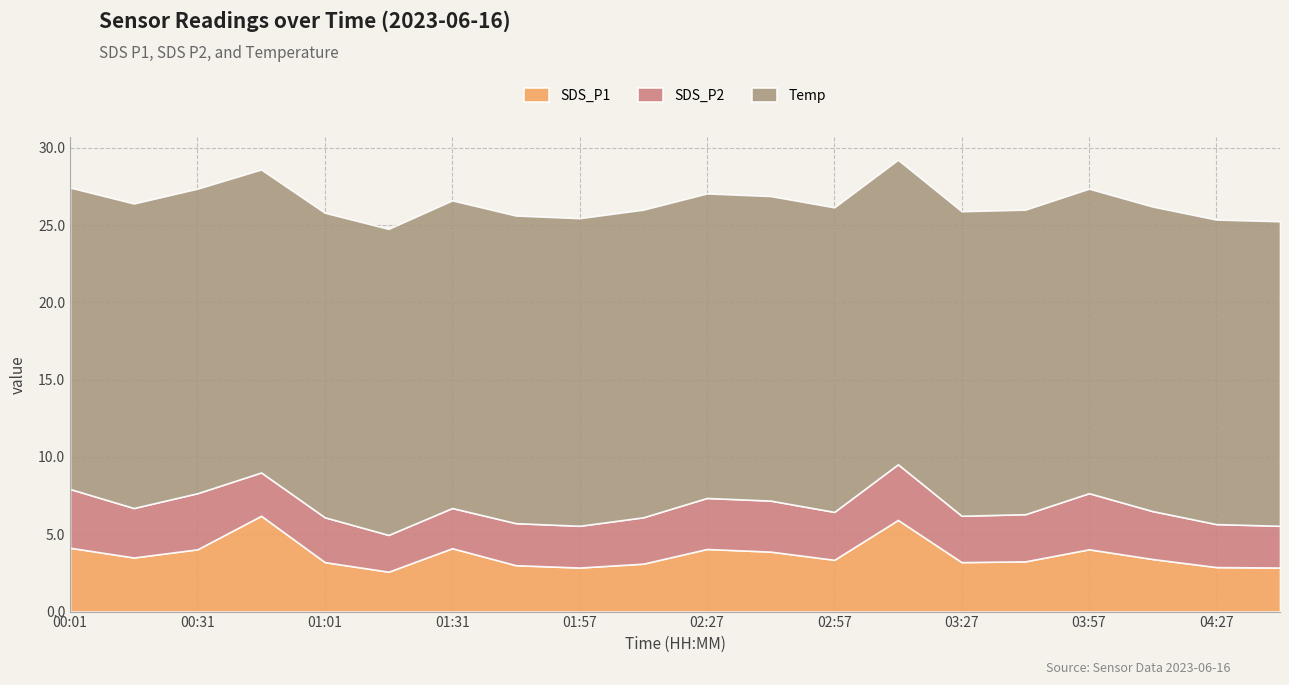

Reading left to right, transcribe all the data shown in this chart.

SDS_P1: 4.1	3.5	4.0	6.2	3.2	2.6	4.1	3.0	2.9	3.1	4.0	3.9	3.4	5.9	3.2	3.2	4.0	3.4	2.9	2.9
SDS_P2: 3.8	3.2	3.6	2.8	2.9	2.4	2.6	2.7	2.7	3.0	3.3	3.3	3.1	3.6	3.0	3.0	3.6	3.1	2.8	2.7
Temp: 19.5	19.7	19.7	19.6	19.7	19.8	19.9	19.9	19.9	19.9	19.7	19.7	19.7	19.7	19.7	19.7	19.7	19.7	19.7	19.7